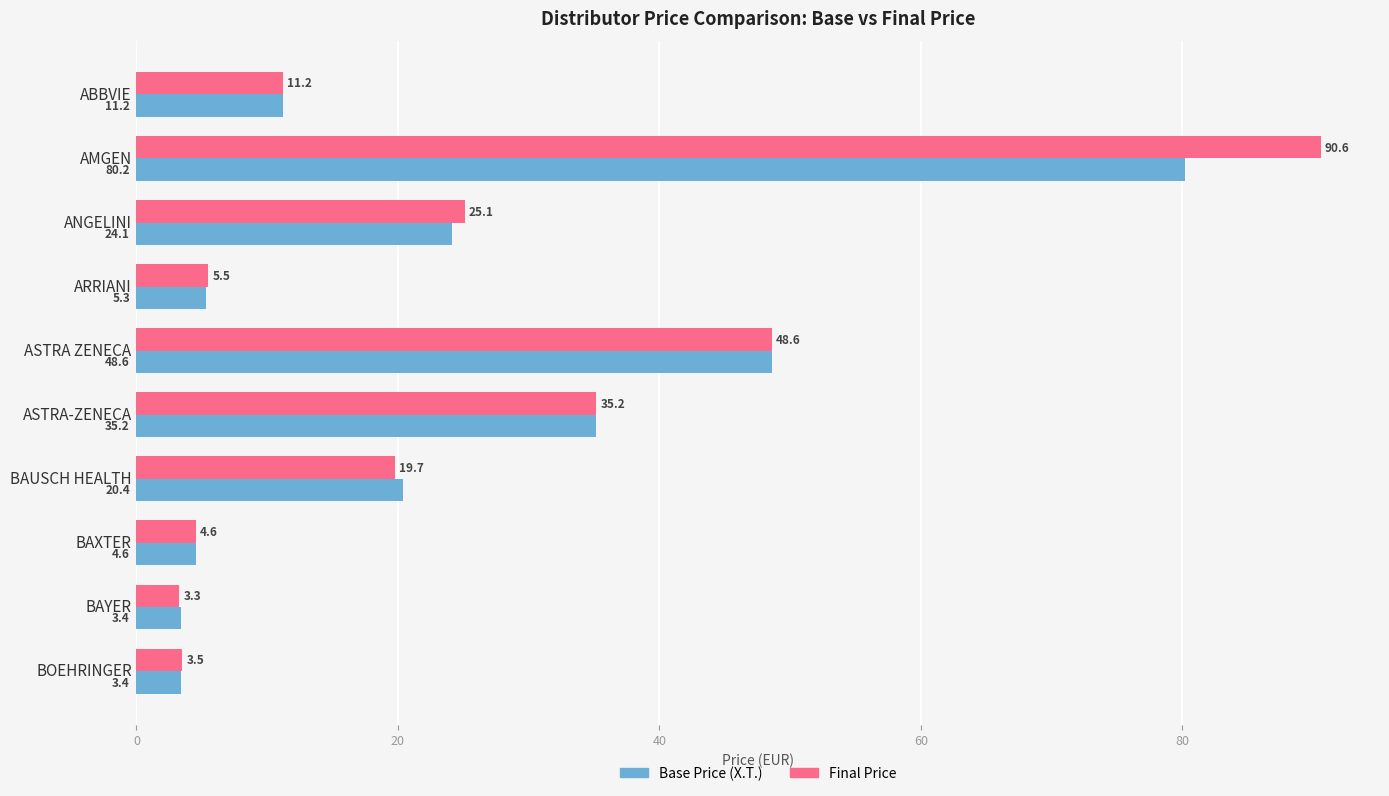

What is the spread (max minus min) of values at ANGELINI?

1.0